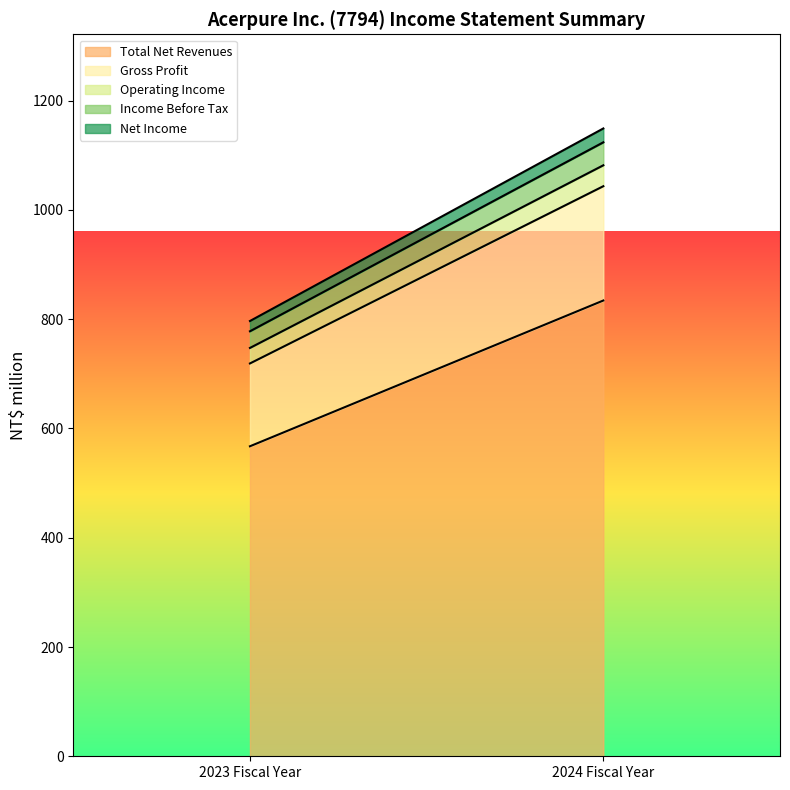

Reading right to left, list all the values displayed in this chart.

Total Net Revenues: 834.1	567.4
Gross Profit: 209.2	151.6
Operating Income: 38.3	28.4
Income Before Tax: 42.1	30.5
Net Income: 25.3	18.8